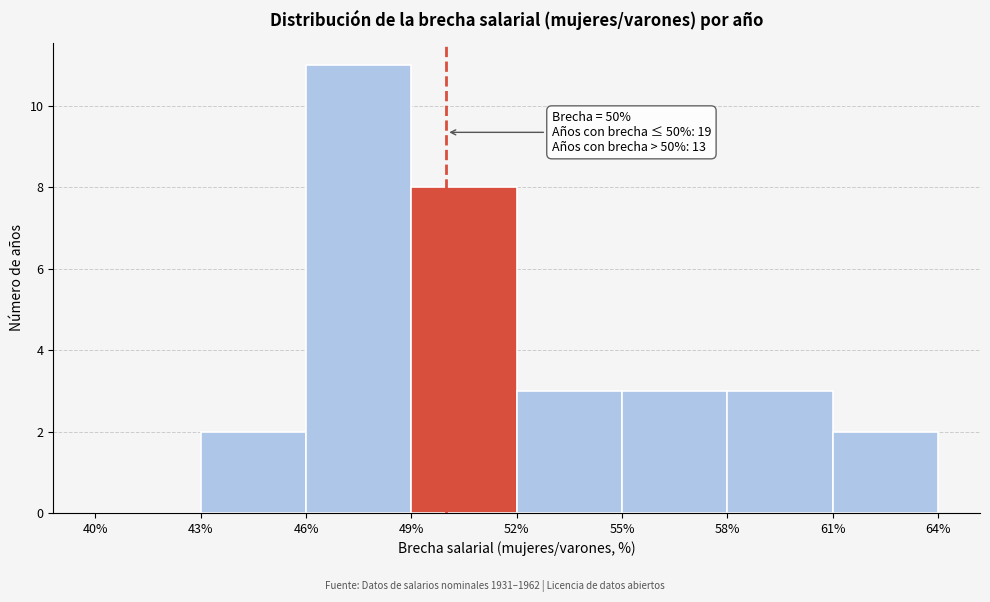

Over which range of the x-axis is the bar tallest?

46% to 49%